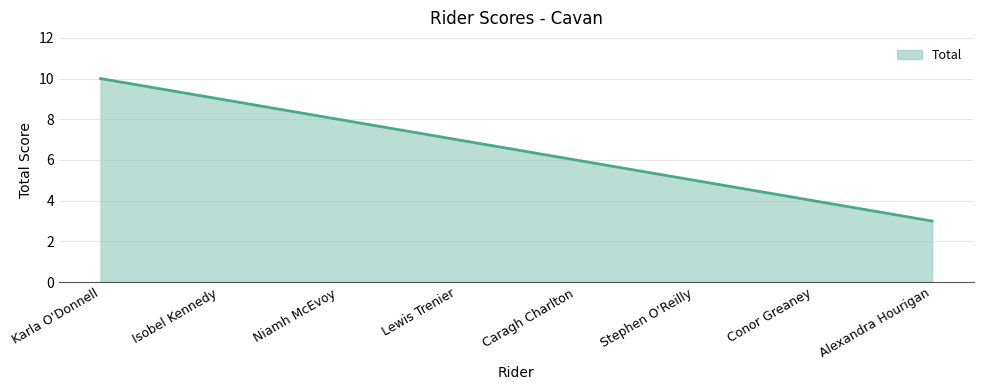

Count the number of data series in this chart.

1